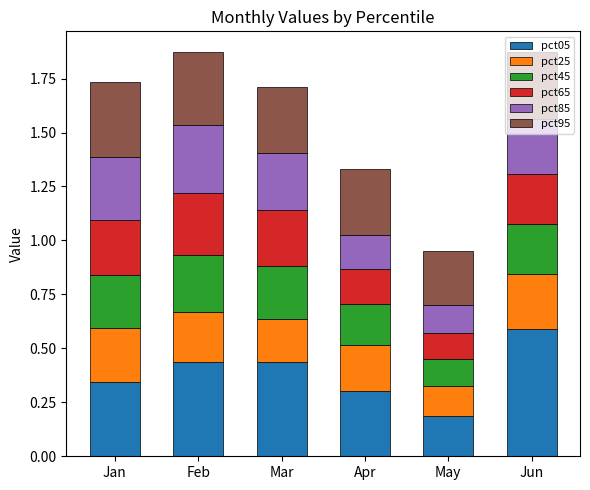

Which category has the lowest value in the pct05 series?

May